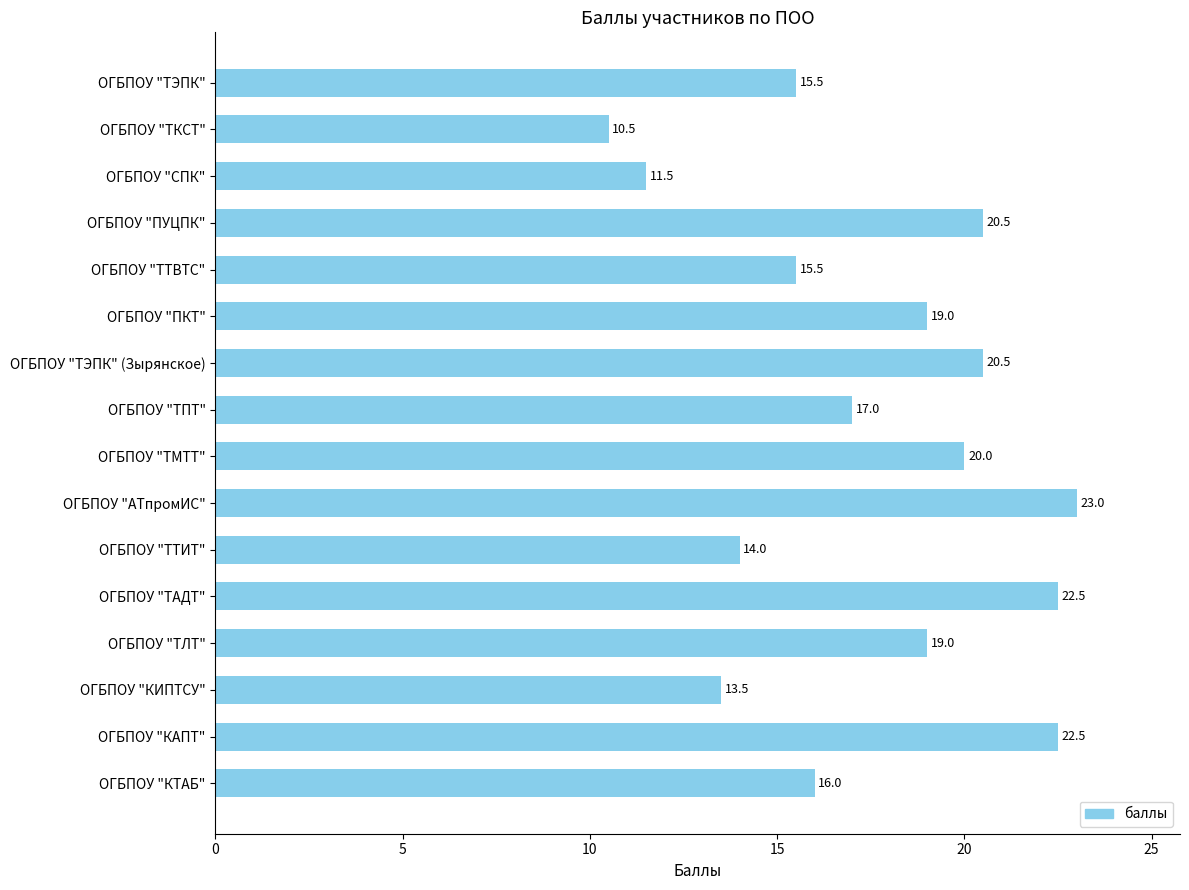

The value at ОГБПОУ "ПУЦПК" is 29.6. True or false?

False